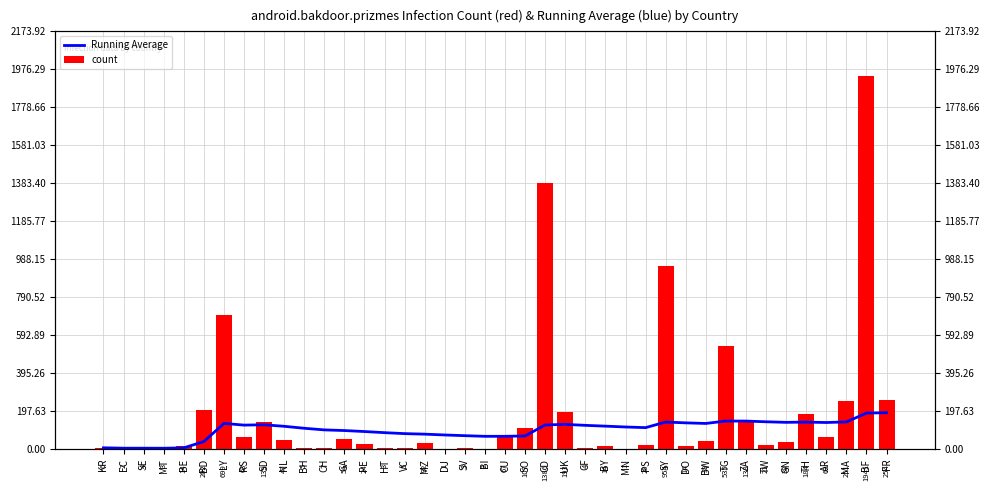

At which category is the sum across all series the highest?

BF